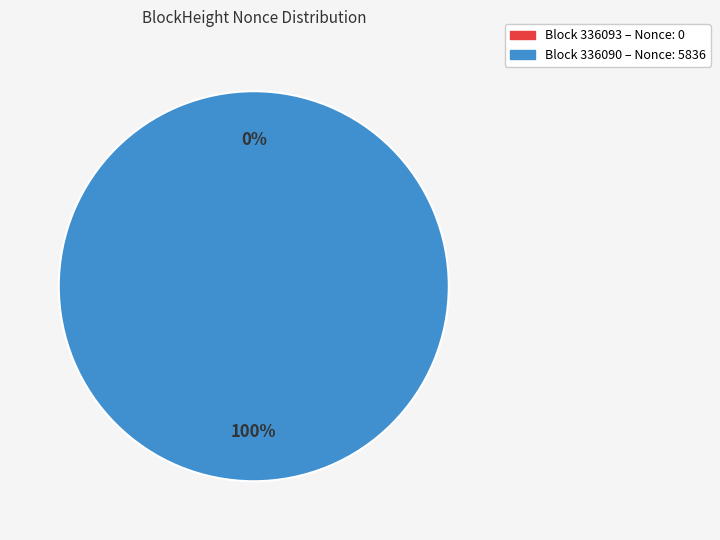

Count the number of slices in the pie.

2